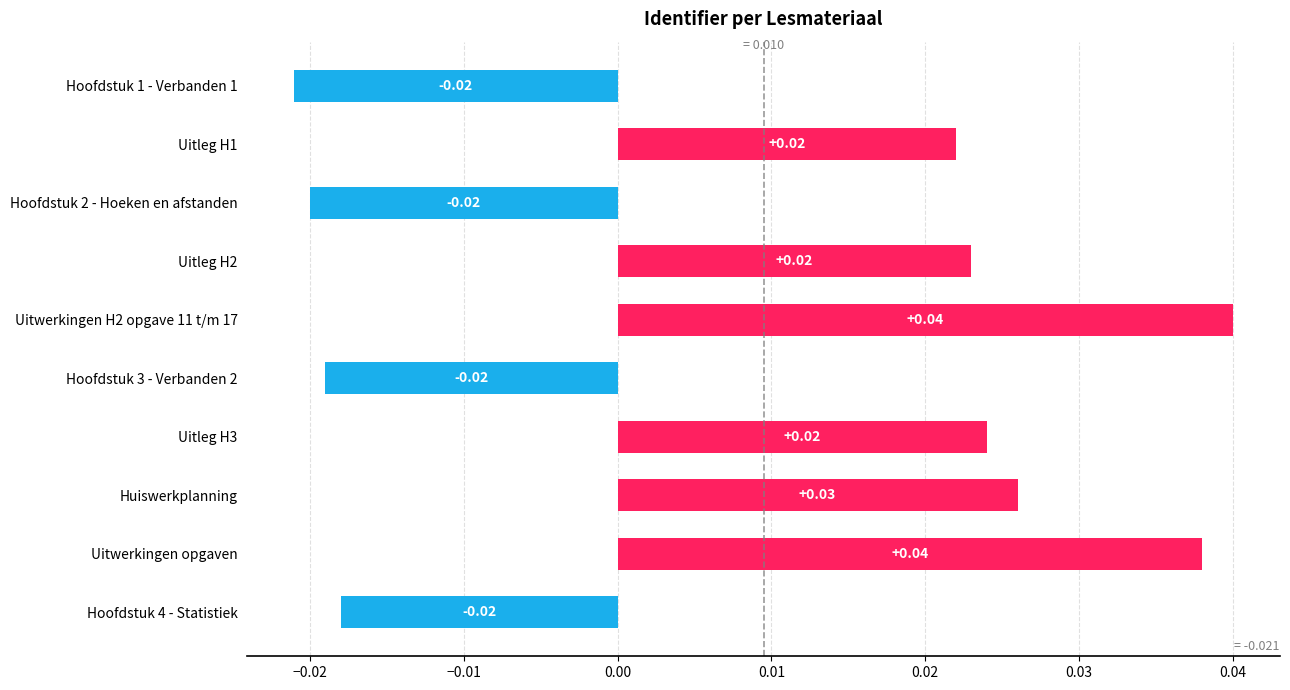

How many bars are there in total?

10